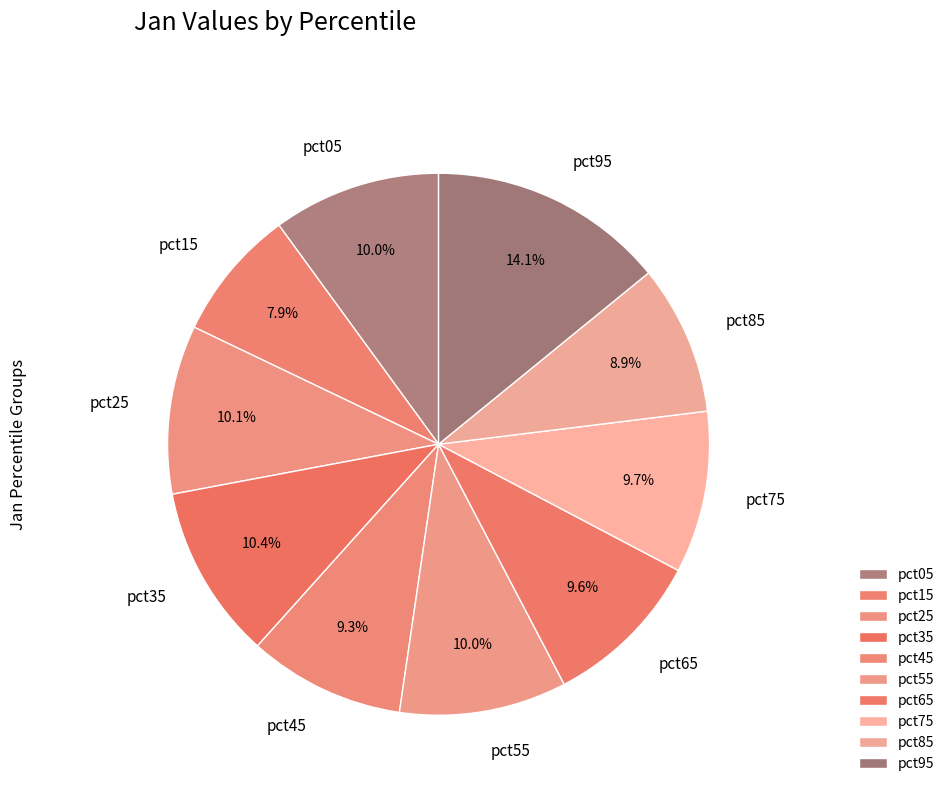

The pct25 slice represents 3% of the pie. True or false?

False